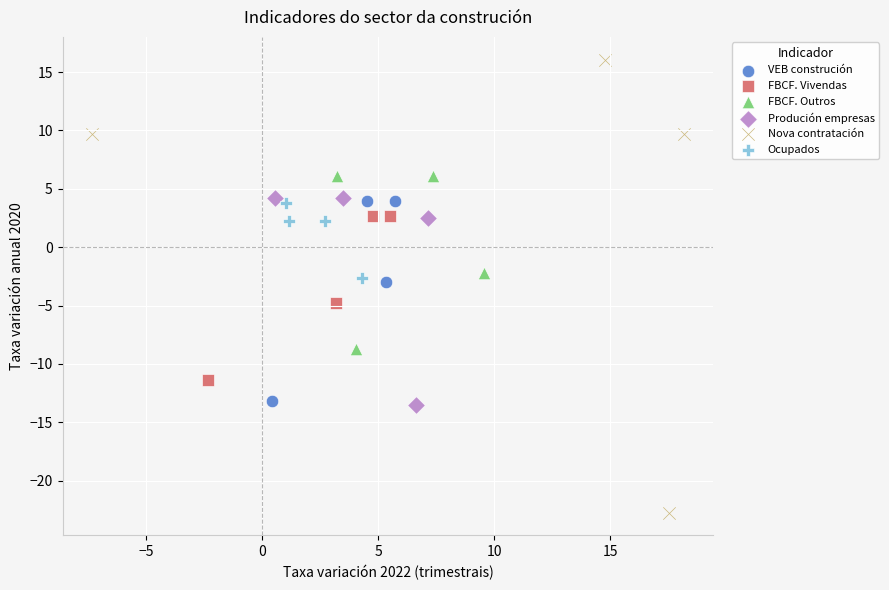

What are all the series names shown in the legend?

VEB construción, FBCF. Vivendas, FBCF. Outros, Produción empresas, Nova contratación, Ocupados